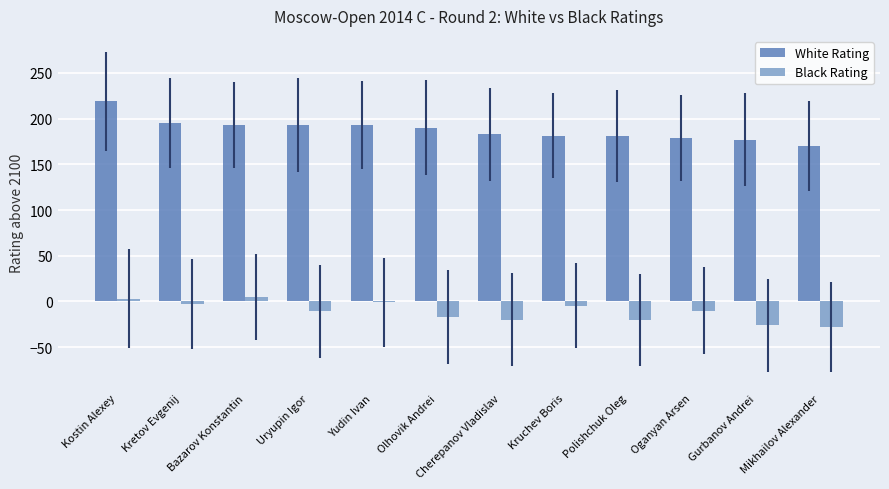

True or false: Black Rating has a value of -49 at Mikhailov Alexander.

False